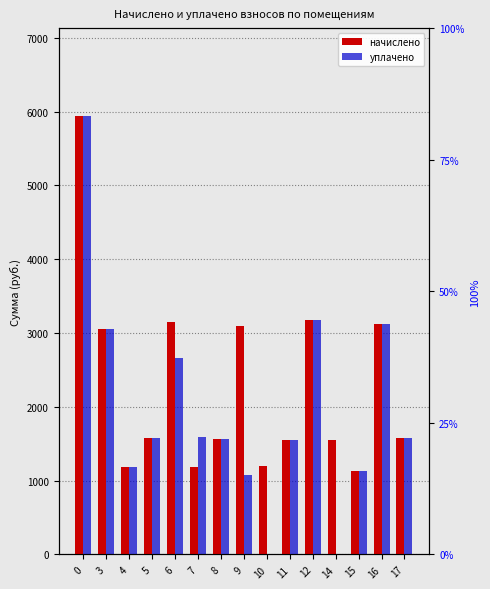

Reading left to right, extract all data points from this chart.

начислено: 5943.4	3060.2	1179.8	1578.0	3148.7	1190.9	1563.3	3097.1	1202.0	1555.9	3181.9	1548.5	1128.2	3126.6	1574.3
уплачено: 5943.4	3060.2	1179.8	1578.0	2659.5	1587.9	1563.3	1071.1	1.1	1555.9	3181.9	0.0	1128.2	3126.6	1574.3